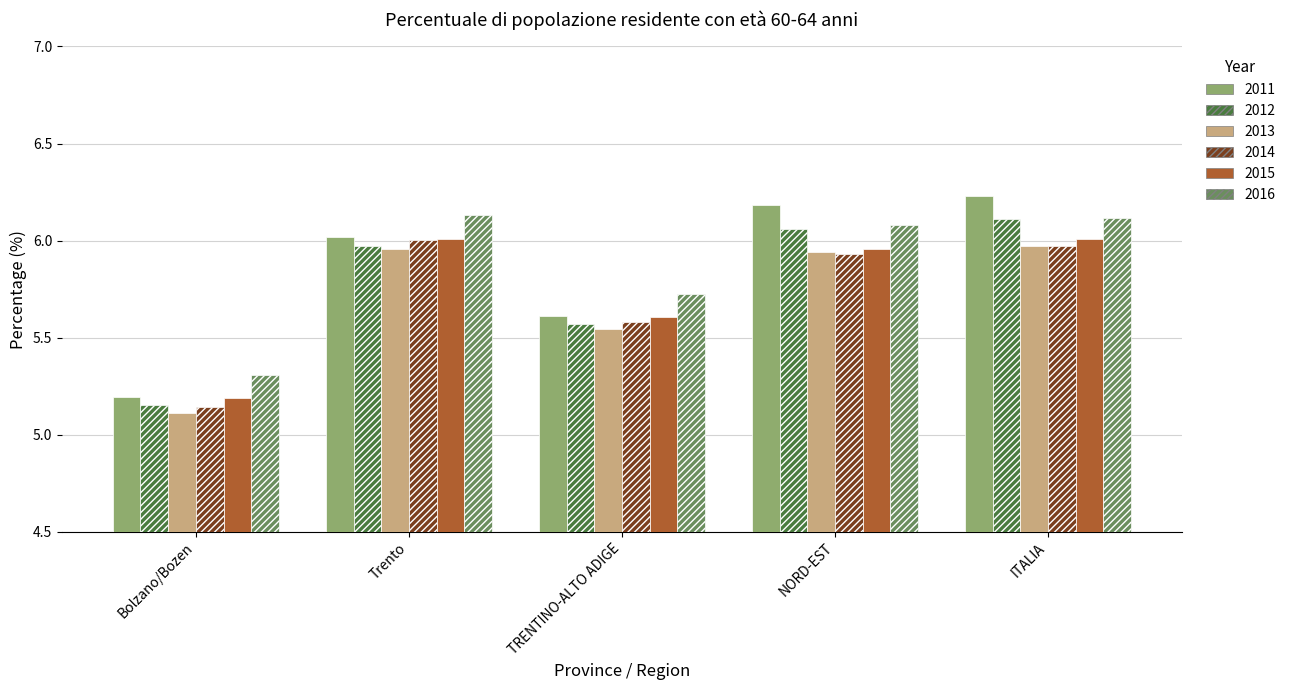

How many distinct data groups are displayed?

6